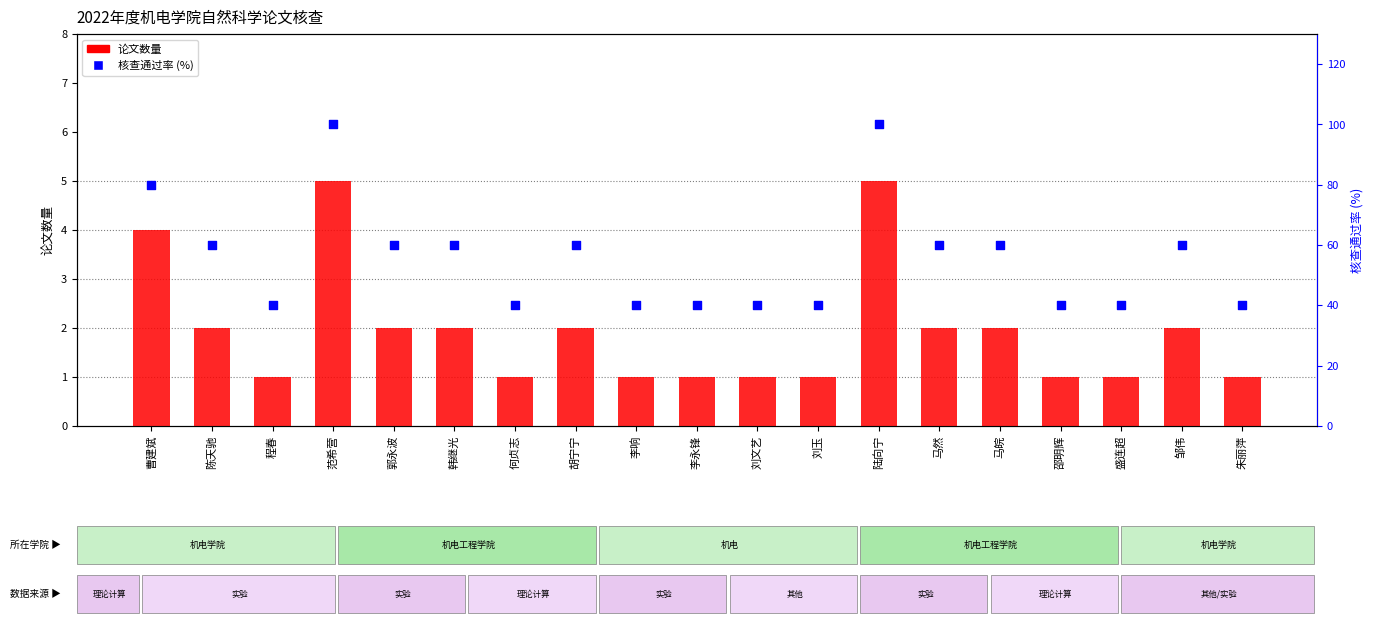

At how many categories does at least one series exceed 2?

19